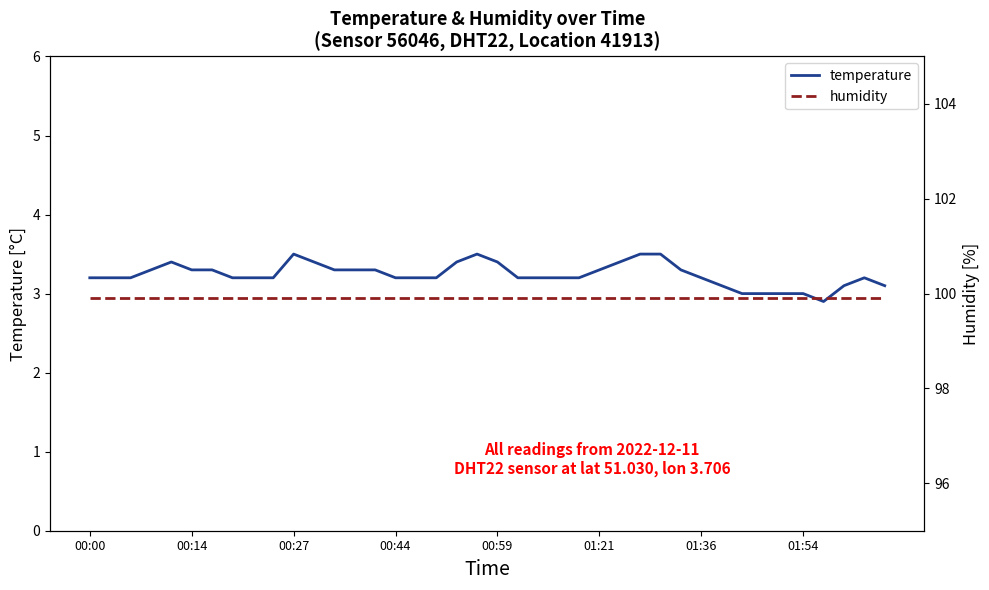

True or false: humidity and temperature cross at least once.

False